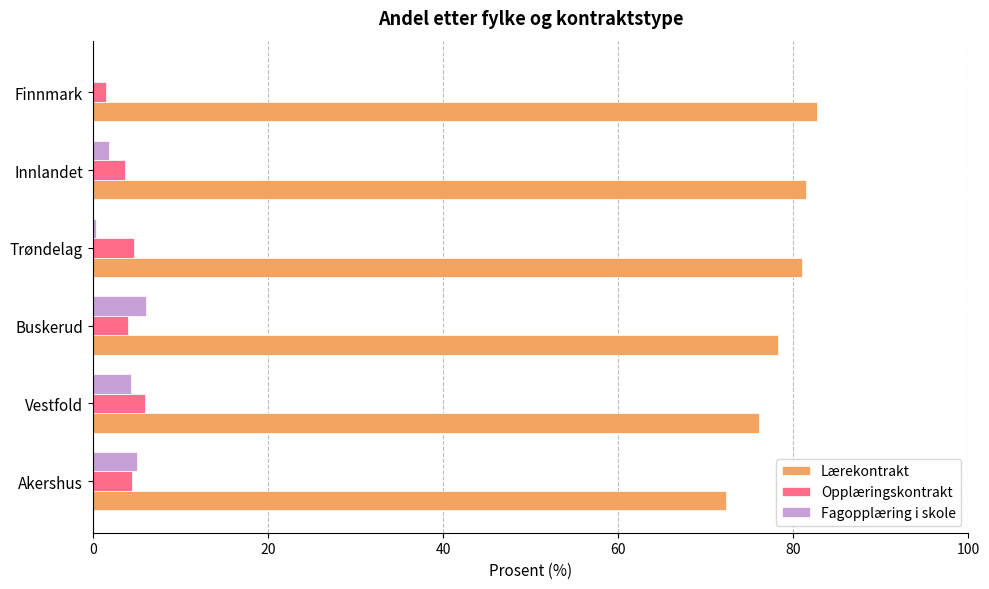

The Lærekontrakt series shows 76.1 at Vestfold. True or false?

True